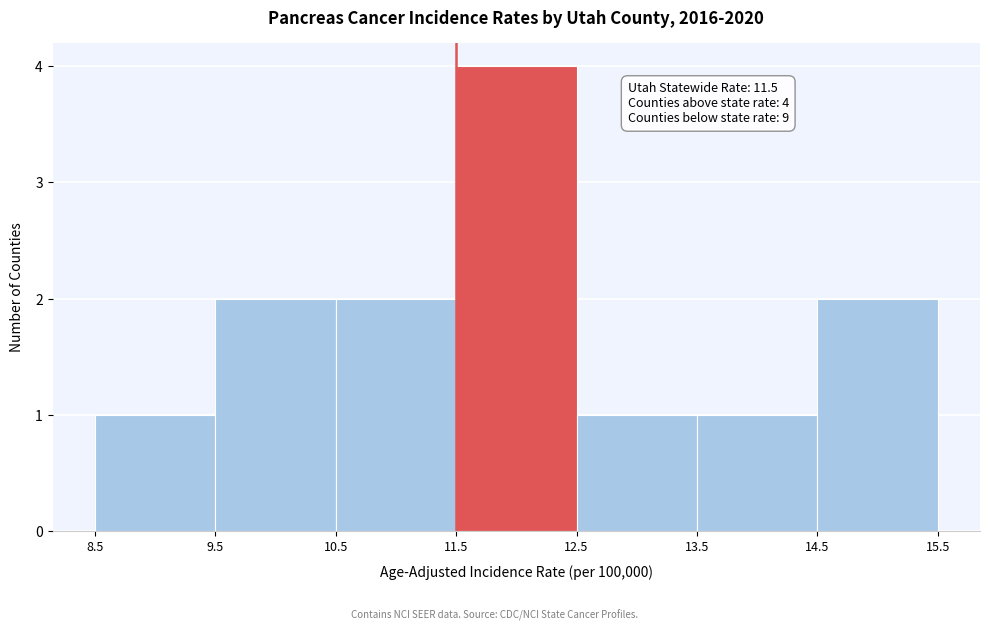

Which range on the x-axis has the tallest bar?

11.5 to 12.5